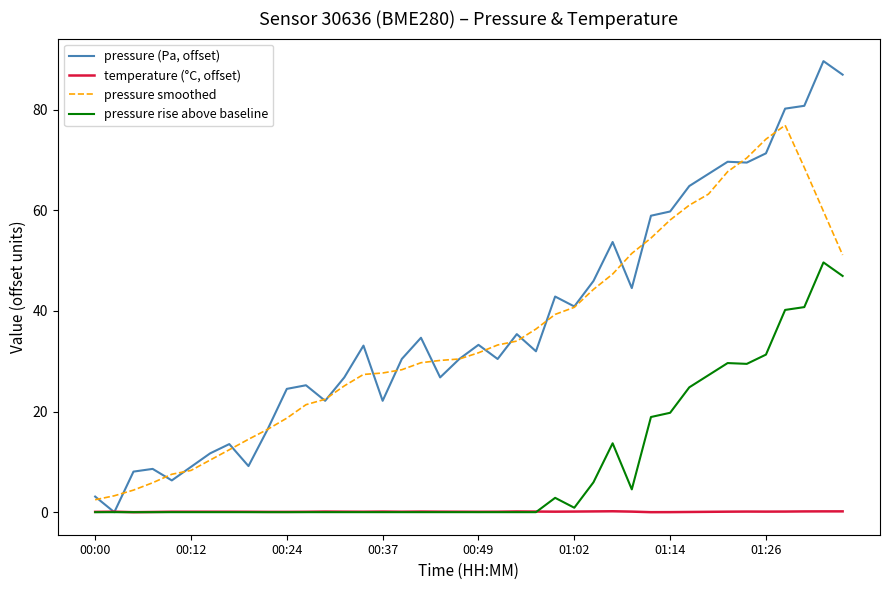

Rank the series by their maximum value, from lowest to highest.

temperature (°C, offset), pressure rise above baseline, pressure smoothed, pressure (Pa, offset)